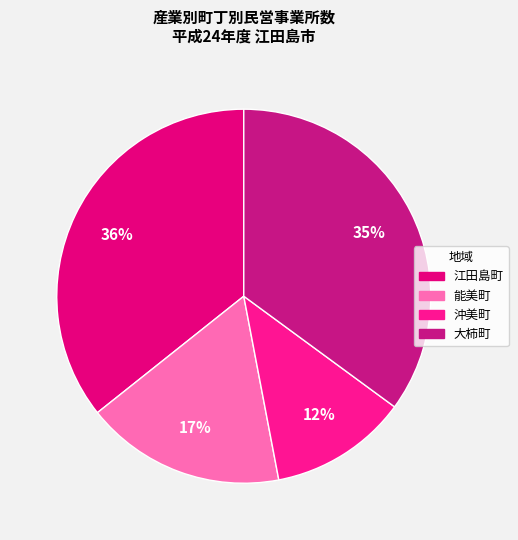

The 沖美町 slice represents 18% of the pie. True or false?

False